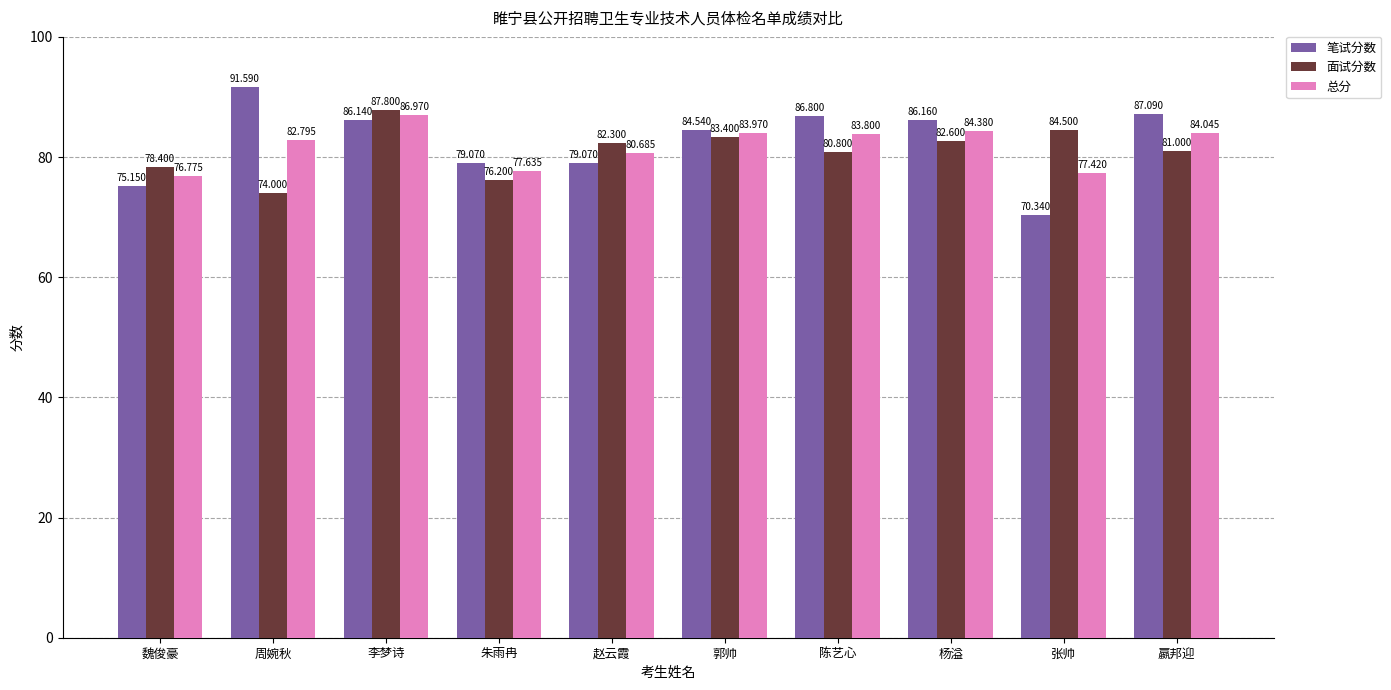

What is the average value of the 笔试分数 series?

82.6